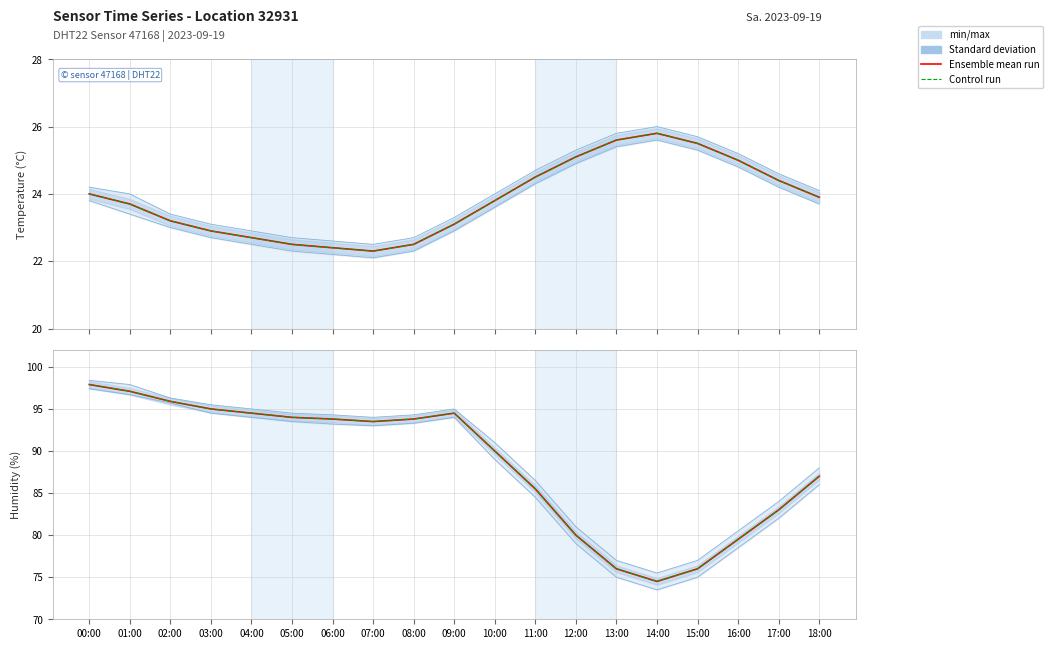

Which series has the widest spread of values?

Ensemble mean run